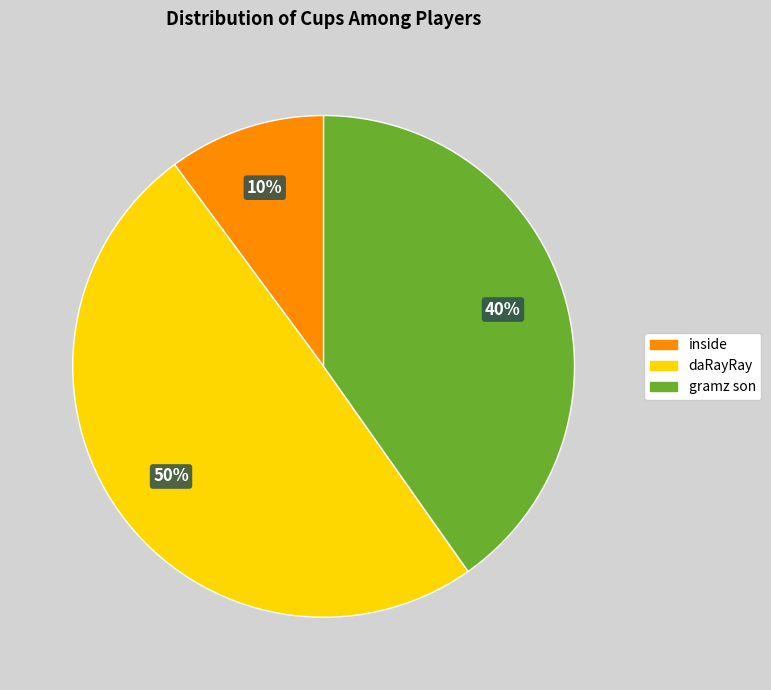

To the nearest percent, what is the difference between the largest and smallest slice percentages?

40%